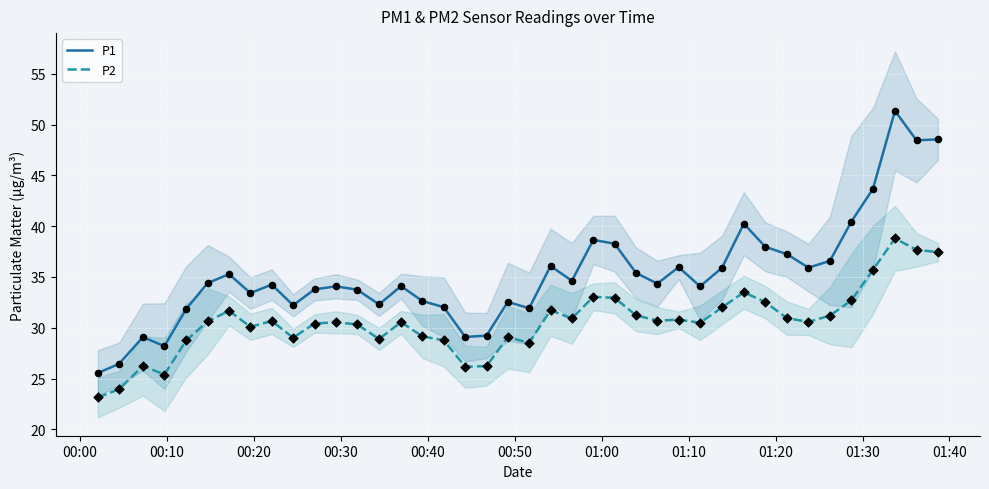

Which series reaches the minimum Y coordinate?

P2